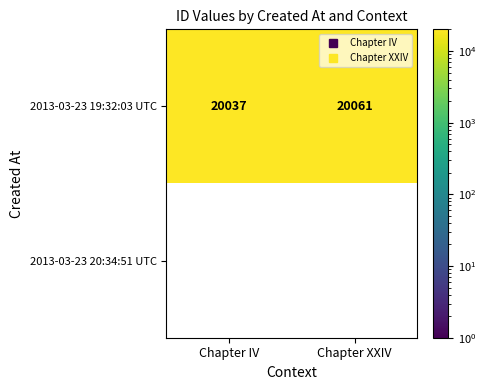

At how many categories does at least one series exceed 11414?

2